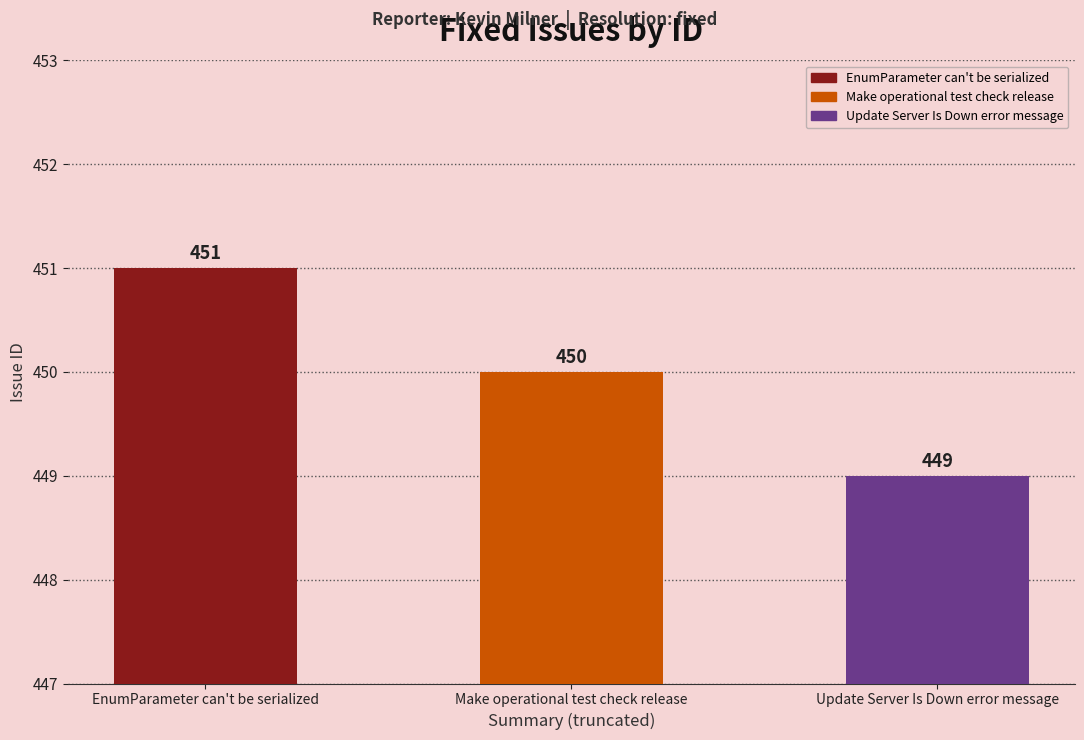

Which has a higher value, Update Server Is Down error message or Make operational test check release?

Make operational test check release